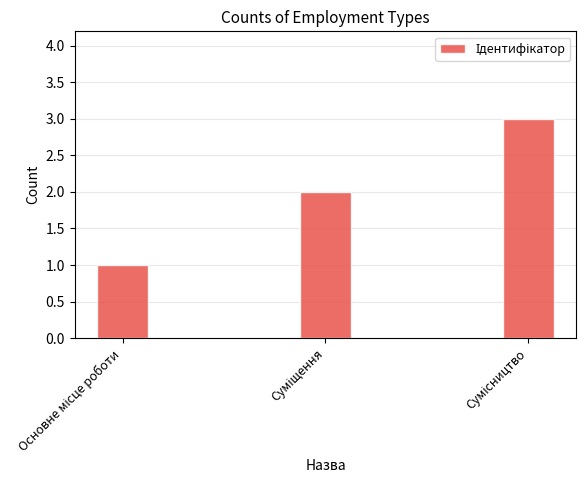

What is the maximum value shown in the chart?

3